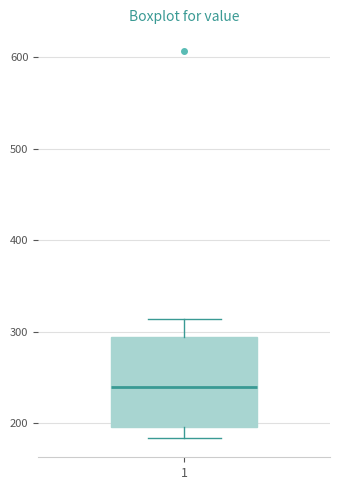

Transcribe this box plot: give where the median line is, the range the box spans, and where the two whiskers end, as read against the y-axis. The values are not printed on the chart, so give them approximately, as read against the axis.

median 240, box 200 to 290, whiskers 180 to 310